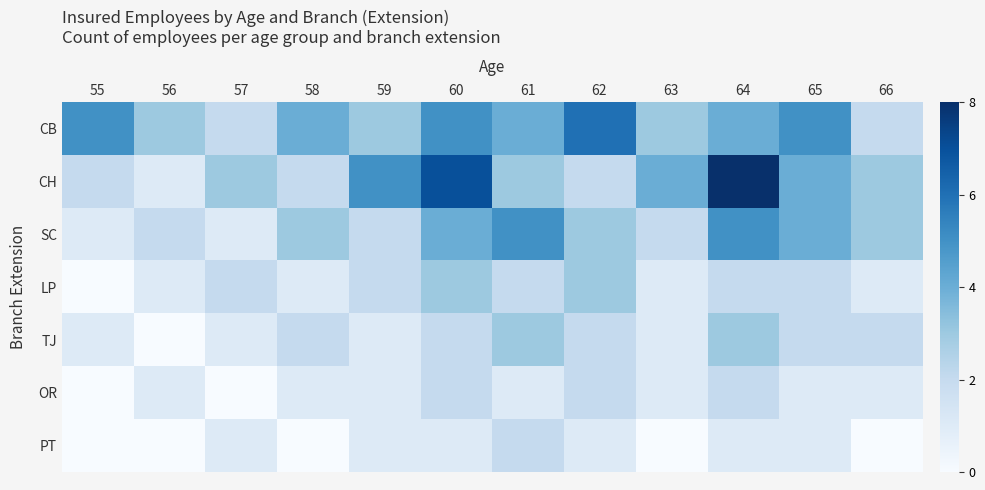

Which series has the largest range (max minus min)?

CH